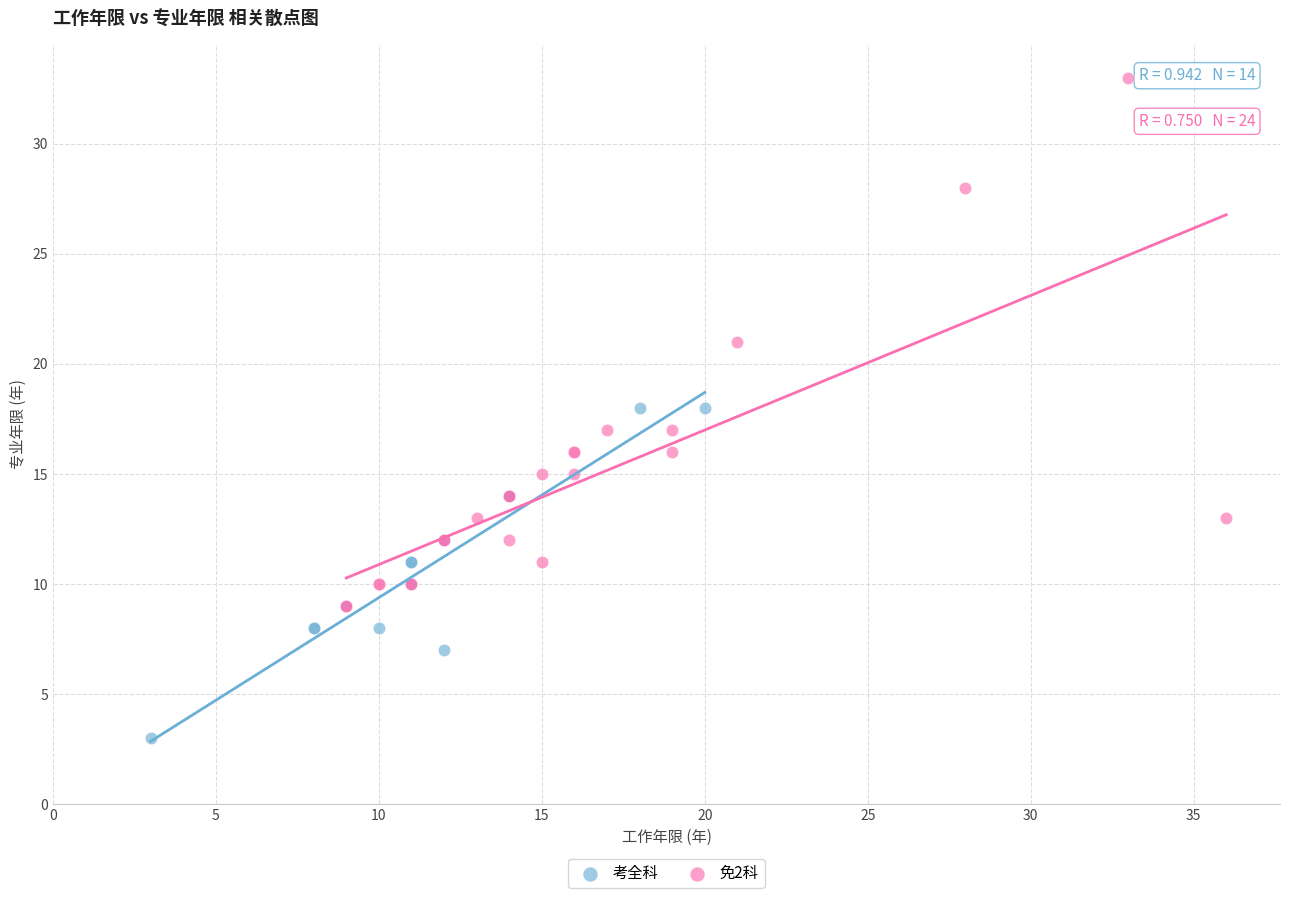

Which series reaches the maximum Y coordinate?

免2科